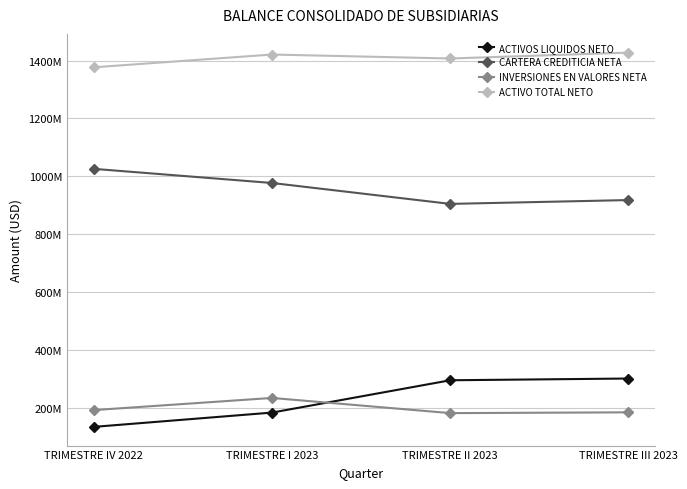

Is the value of CARTERA CREDITICIA NETA at TRIMESTRE II 2023 greater than the value of INVERSIONES EN VALORES NETA at TRIMESTRE II 2023?

Yes